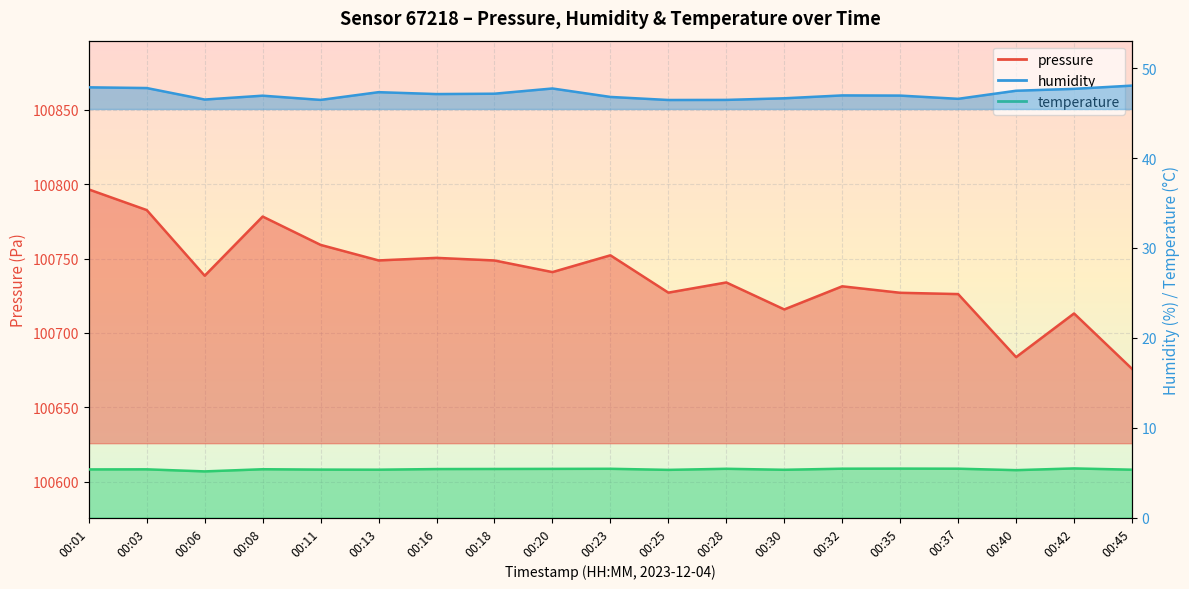

Rank the categories by temperature value from lowest to highest.

00:06, 00:40, 00:25, 00:30, 00:13, 00:45, 00:11, 00:01, 00:03, 00:08, 00:16, 00:18, 00:20, 00:23, 00:28, 00:32, 00:37, 00:35, 00:42